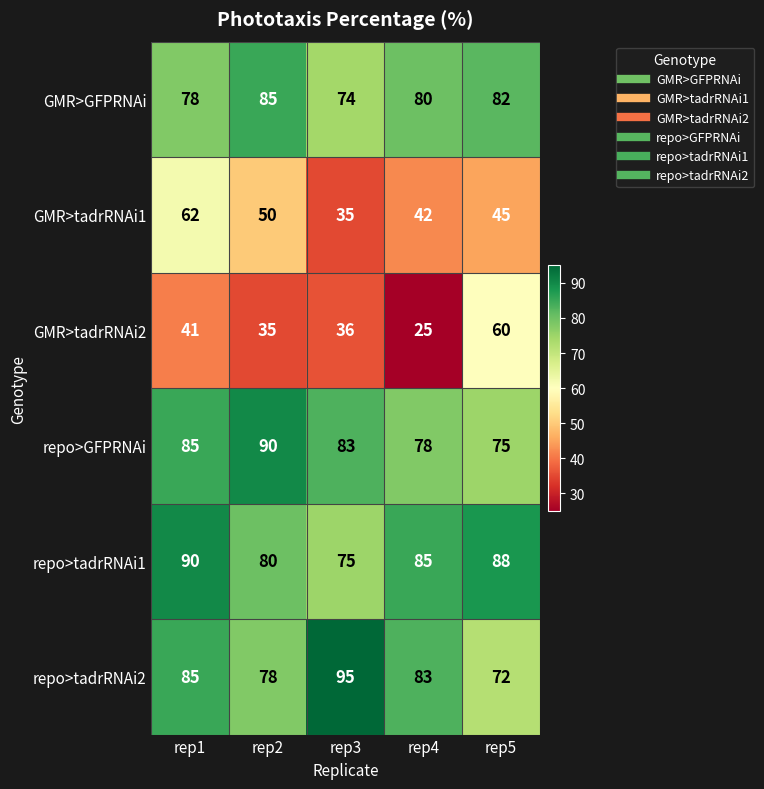

Read the GMR>GFPRNAi value at rep3.

74